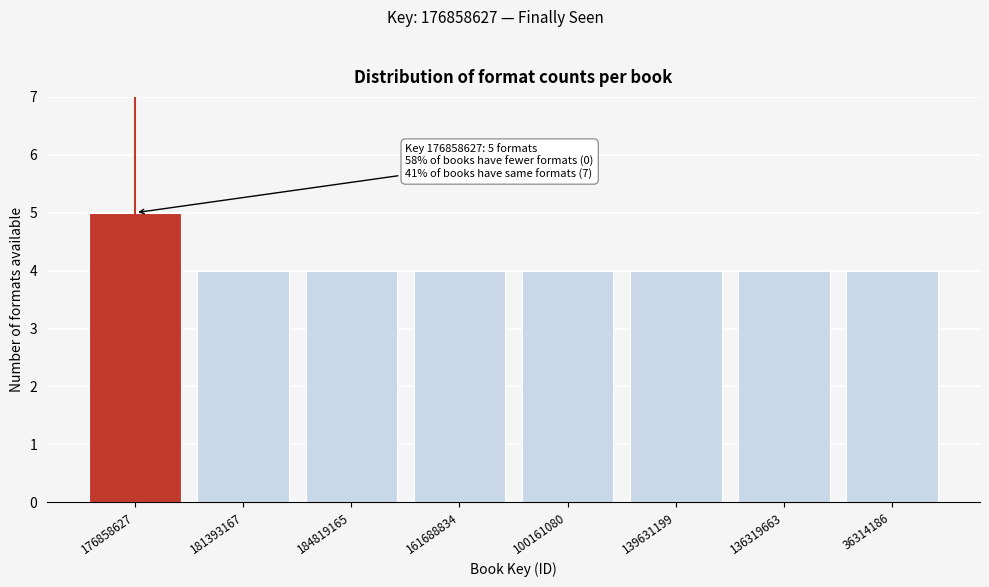

Reading left to right, list all the values displayed in this chart.

5	4	4	4	4	4	4	4